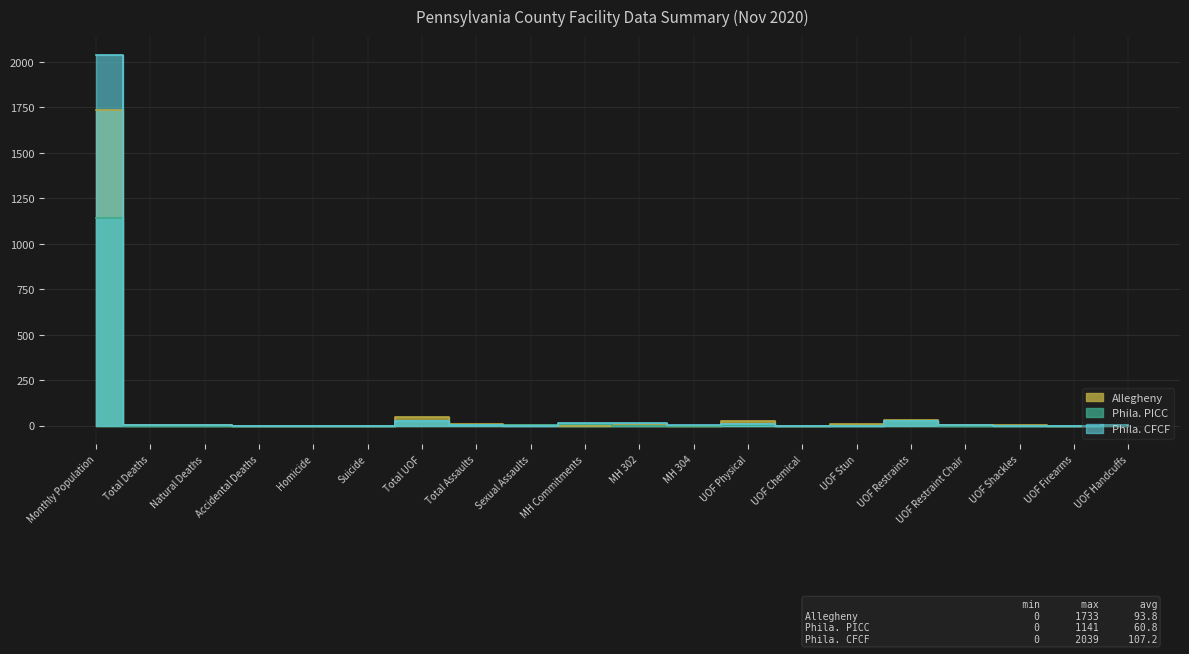

The value of Phila. PICC at Total Assaults is 5. True or false?

True